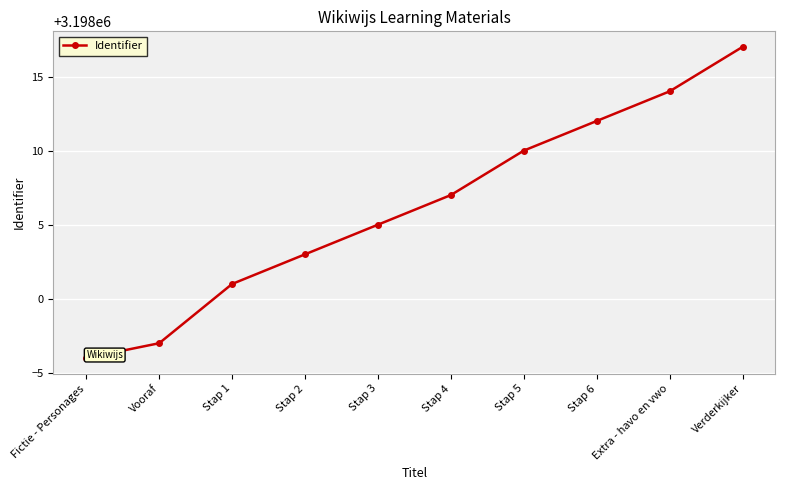

Which label corresponds to the smallest value in the chart?

Fictie - Personages